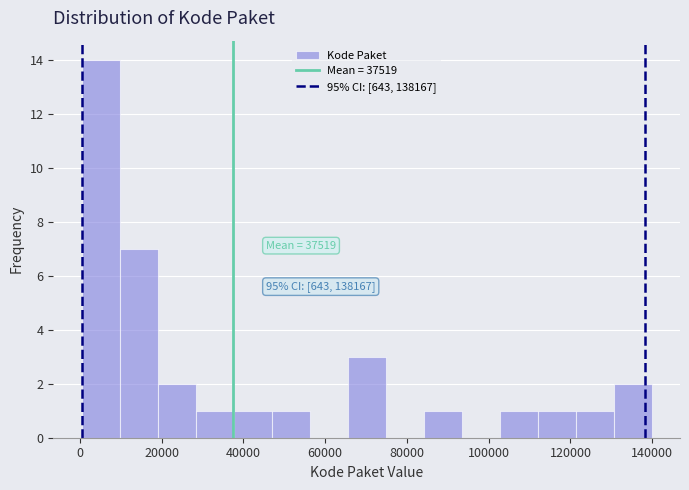

Over which range of the x-axis is the bar tallest?

0 to 10000